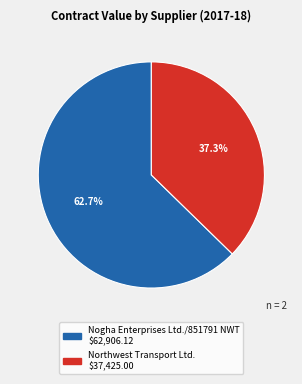

What percentage is NOT represented by Nogha Enterprises Ltd./851791 NWT?

37.3%